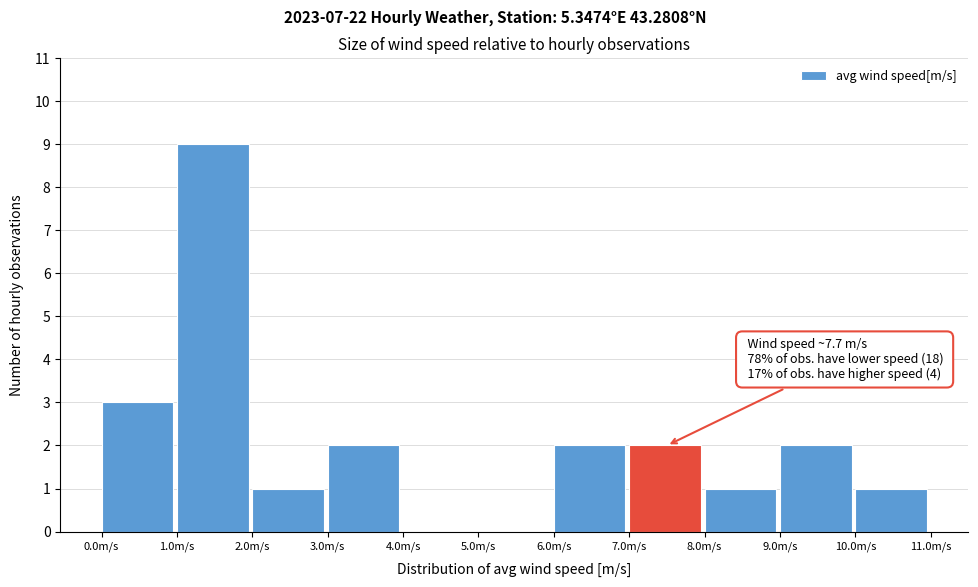

Over which range of the x-axis is the bar tallest?

1 to 2